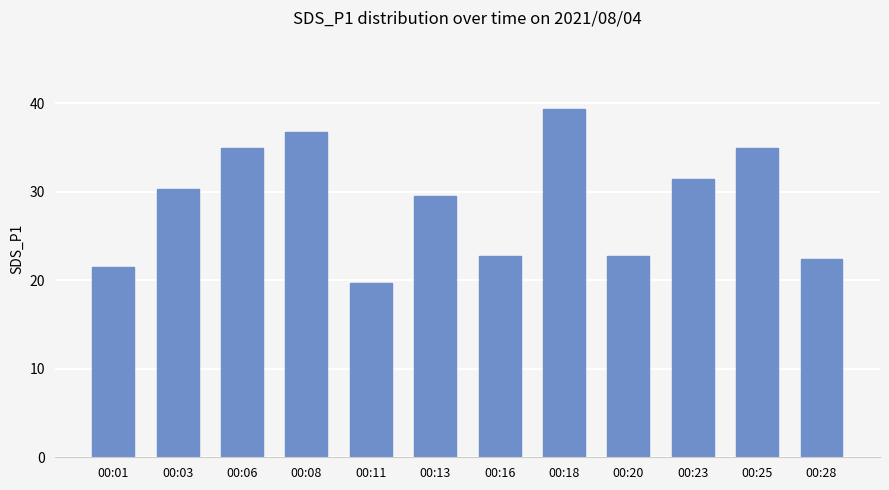

What is the change in value from 00:16 to 00:28?

-0.3